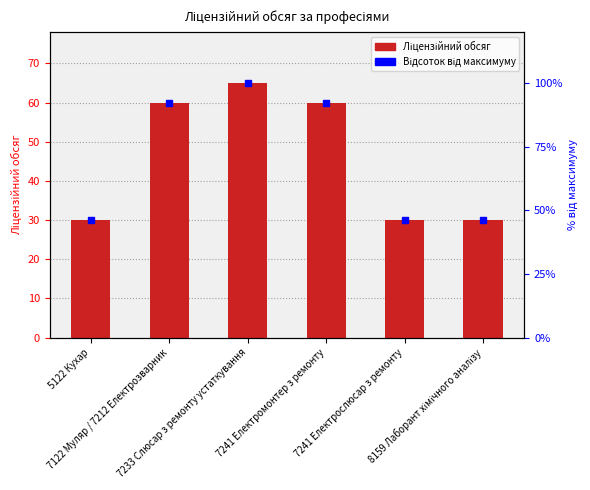

What is the change in value from 7122 Муляр / 7212 Електрозварник to 7233 Слюсар з ремонту устаткування?

+5